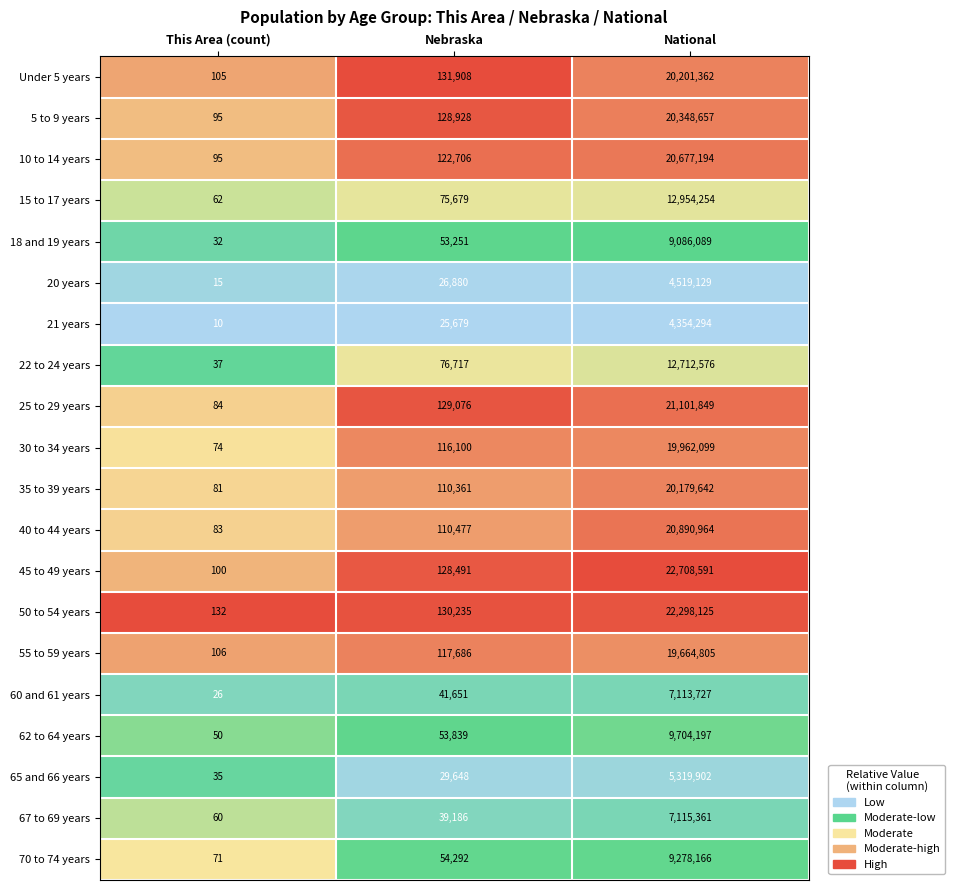

Between This Area (count) and Nebraska, which series saw the biggest shift?

Under 5 years